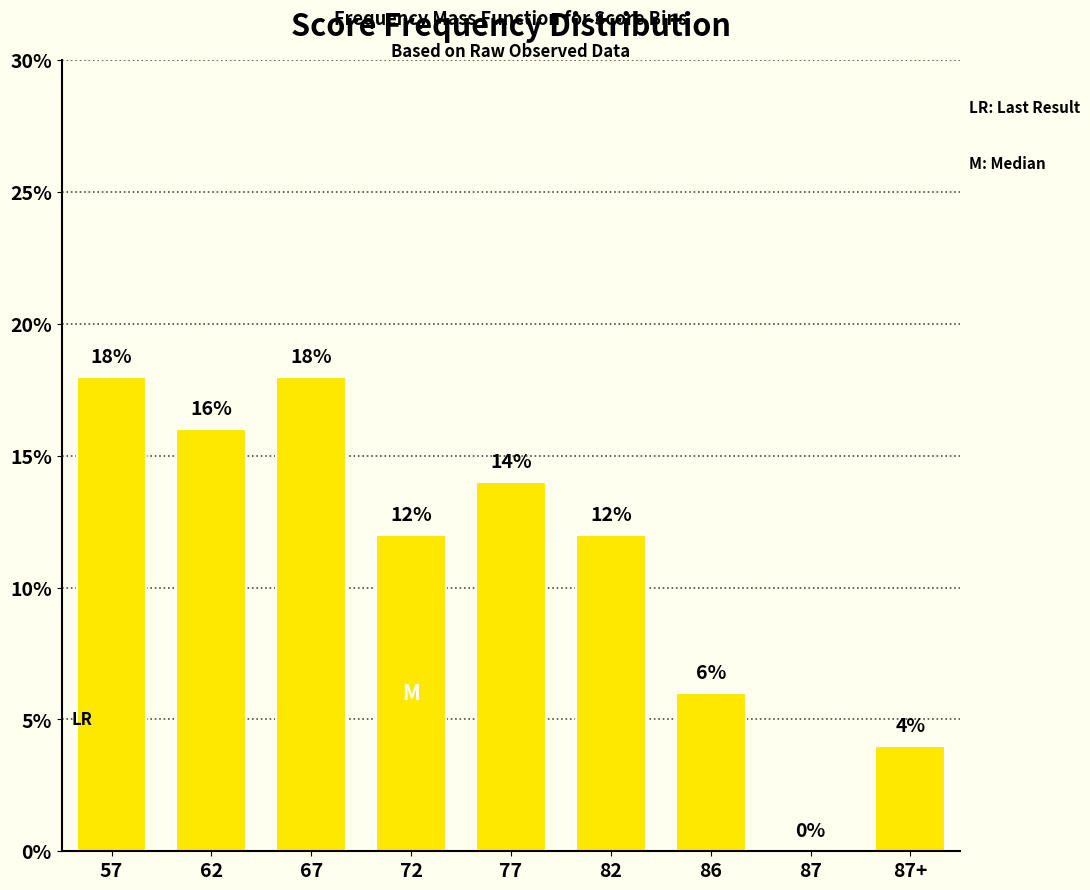

What is the sum of all values?

100.0